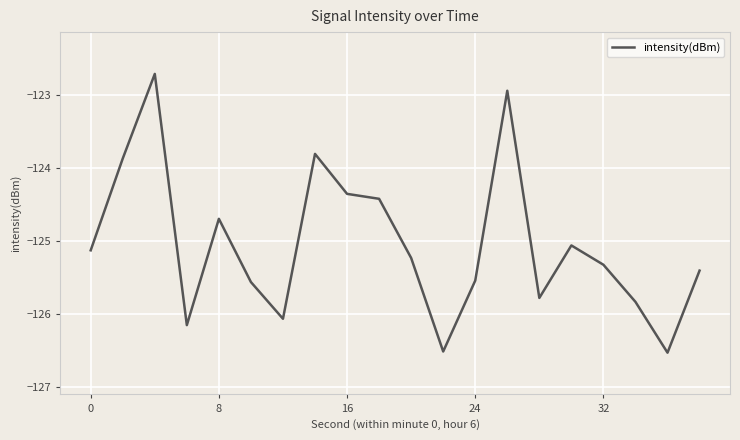

What is the difference between the maximum and minimum values?

3.8